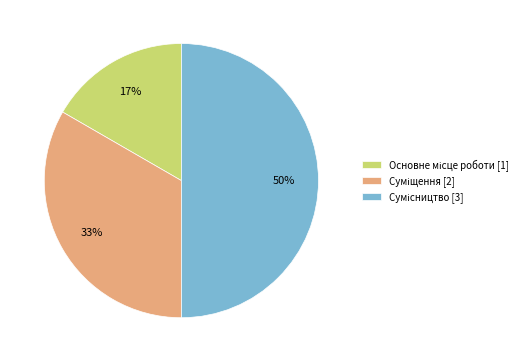

To the nearest percent, what is the average slice percentage?

33%